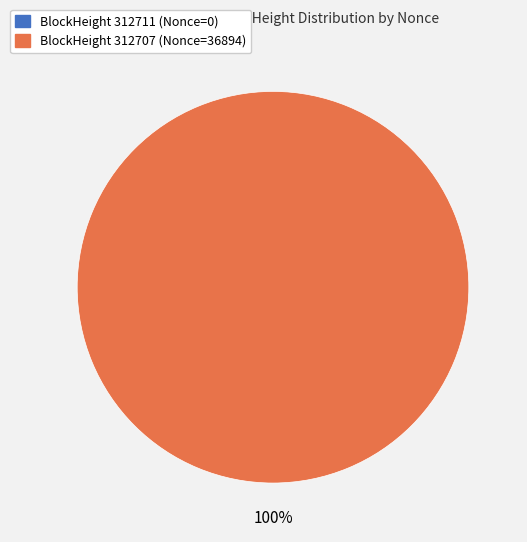

Do 312707 and 312711 together represent more than half of the pie?

Yes